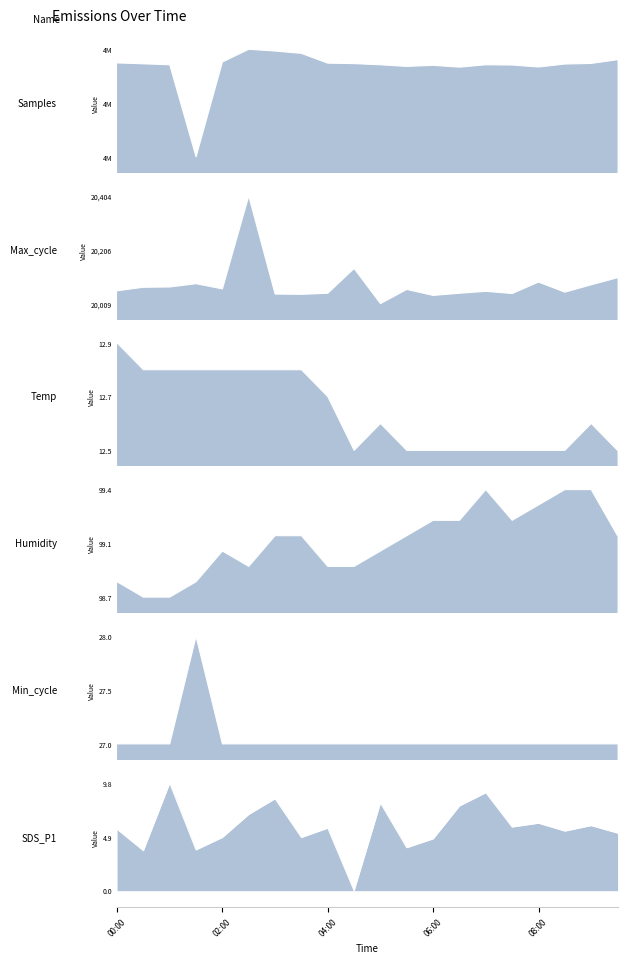

Rank the categories by Min_cycle value from lowest to highest.

00:00, 00:30, 01:00, 02:00, 02:30, 03:00, 03:30, 04:00, 04:30, 05:00, 05:30, 06:00, 06:30, 07:00, 07:30, 08:00, 08:30, 09:00, 09:30, 01:30